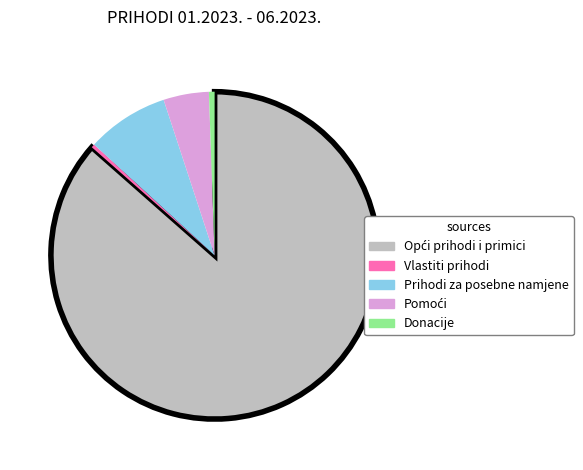

Does any single category account for the majority?

Yes